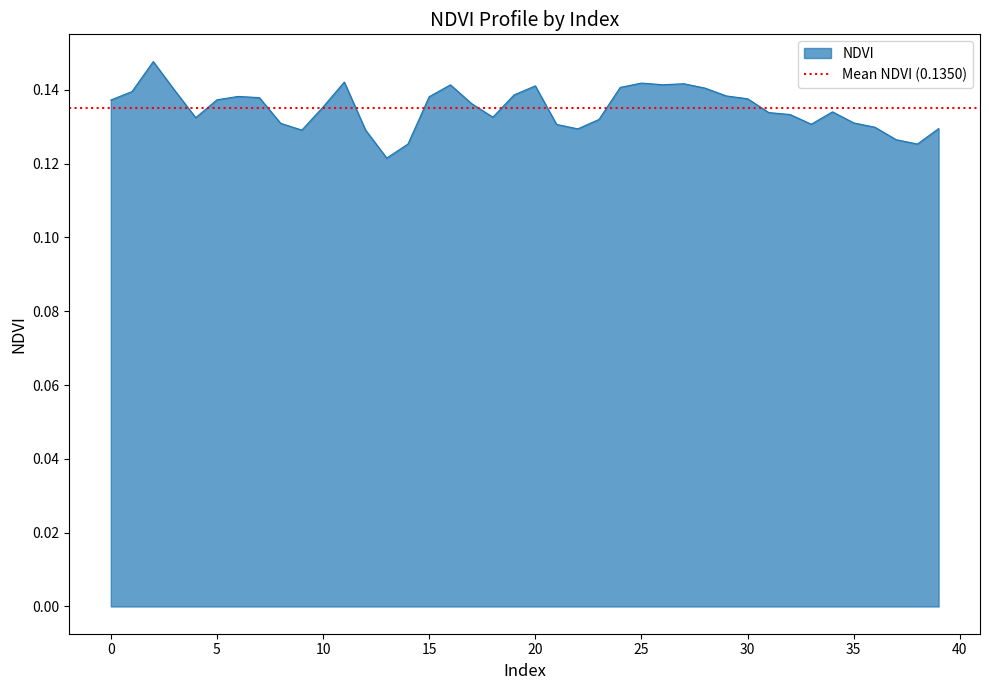

Is it true that the value at 26 is 0.1?

True